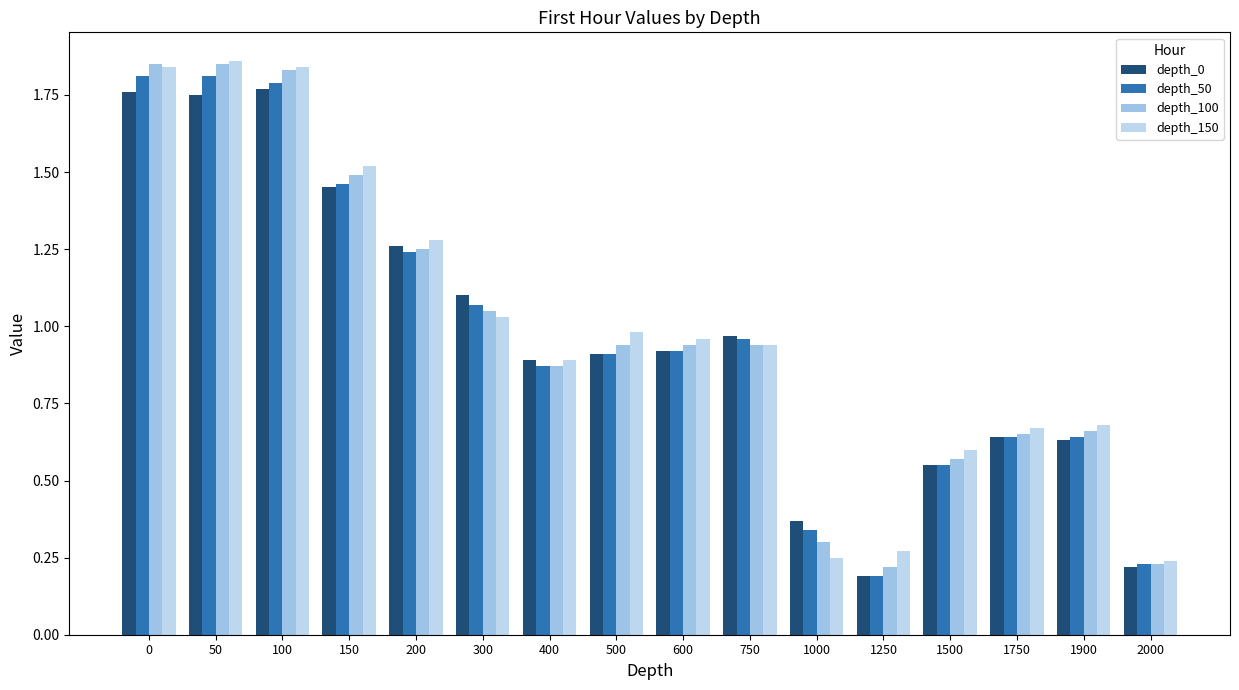

At which label is depth_0 closest to 0?

1250